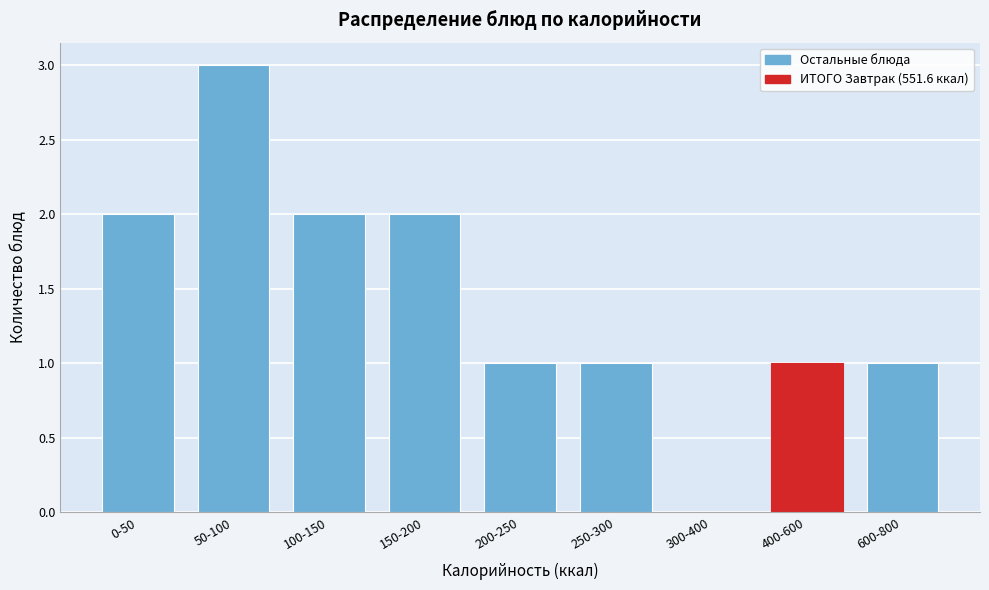

Reading right to left, list all the values displayed in this chart.

600-800=1	400-600=1	300-400=0	250-300=1	200-250=1	150-200=2	100-150=2	50-100=3	0-50=2